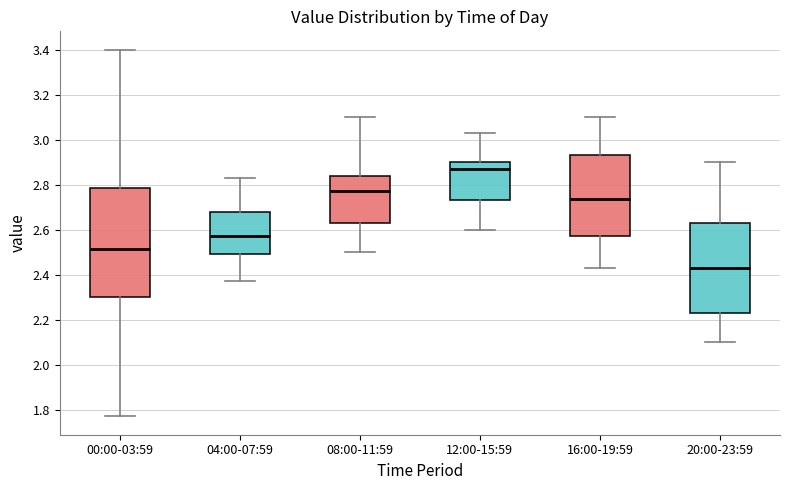

Reading left to right, transcribe this box plot: for each box, give where its median line is, the range the box spans, and where its two whiskers end, as read against the y-axis. The values are not printed on the chart, so give them approximately, as read against the axis.

00:00-03:59: median 2.52, box 2.30 to 2.78, whiskers 1.78 to 3.40
04:00-07:59: median 2.58, box 2.50 to 2.68, whiskers 2.38 to 2.84
08:00-11:59: median 2.78, box 2.64 to 2.84, whiskers 2.50 to 3.10
12:00-15:59: median 2.88, box 2.74 to 2.90, whiskers 2.60 to 3.04
16:00-19:59: median 2.74, box 2.58 to 2.94, whiskers 2.44 to 3.10
20:00-23:59: median 2.44, box 2.24 to 2.64, whiskers 2.10 to 2.90